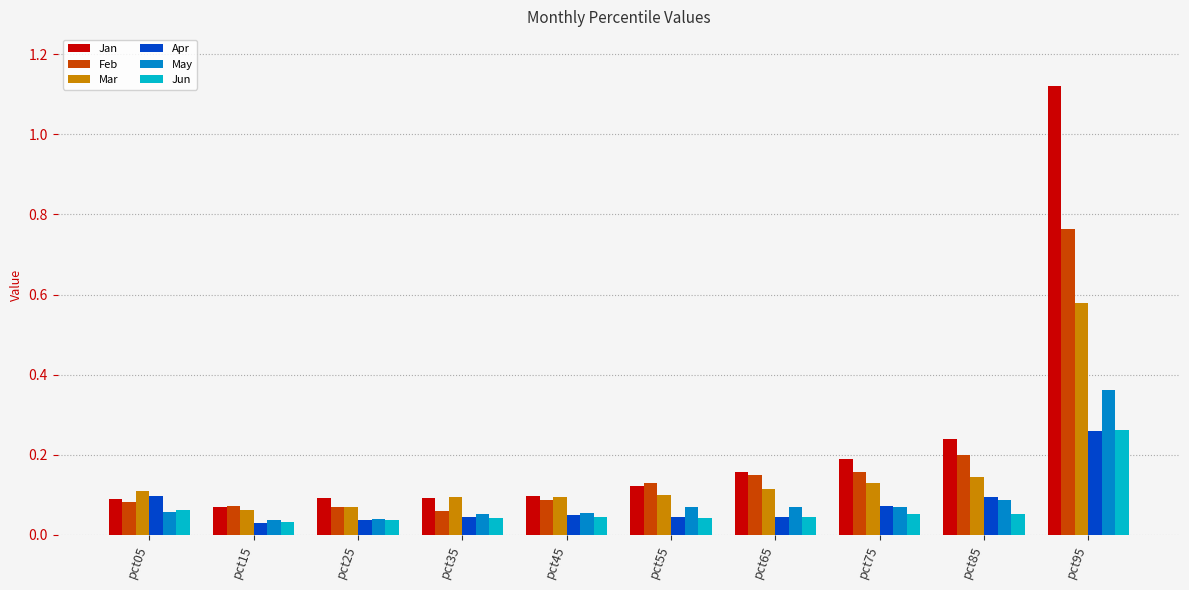

At how many categories does at least one series exceed 0?

10